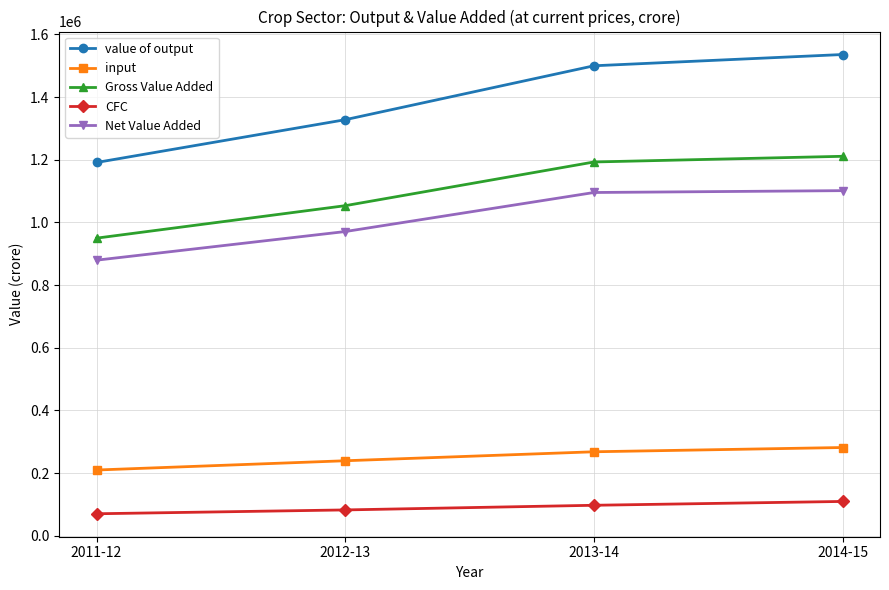

Which series has the largest range (max minus min)?

value of output